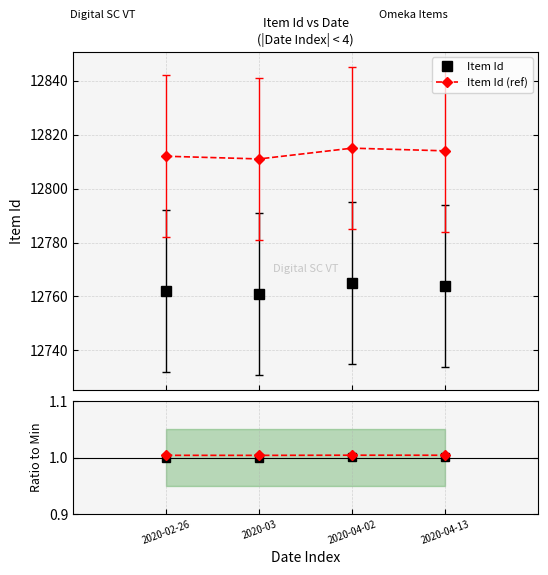

In Item Id, how many points are lower than both neighbors (excluding endpoints)?

1